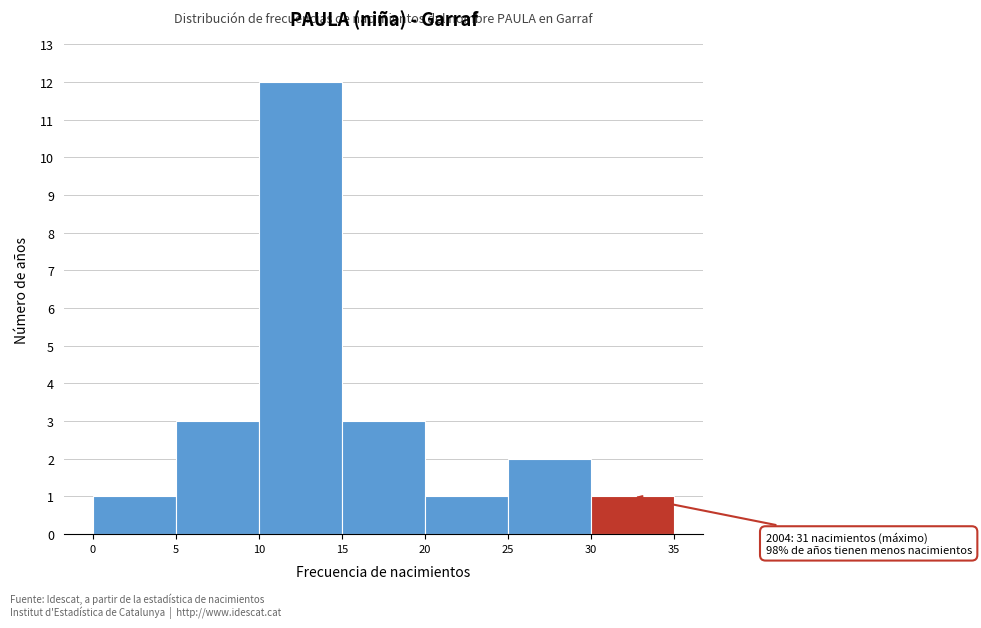

Over which range of the x-axis is the bar tallest?

10 to 15